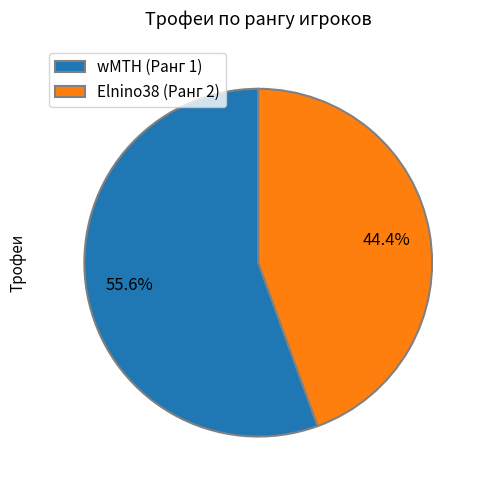

What is the total percentage of Elnino38 (Ранг 2) and wMTH (Ранг 1)?

100.0%